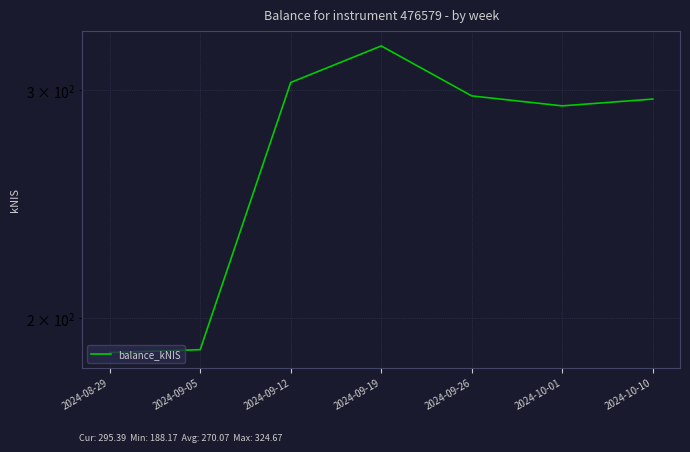

At which label does the data first exceed 295?

2024-09-12